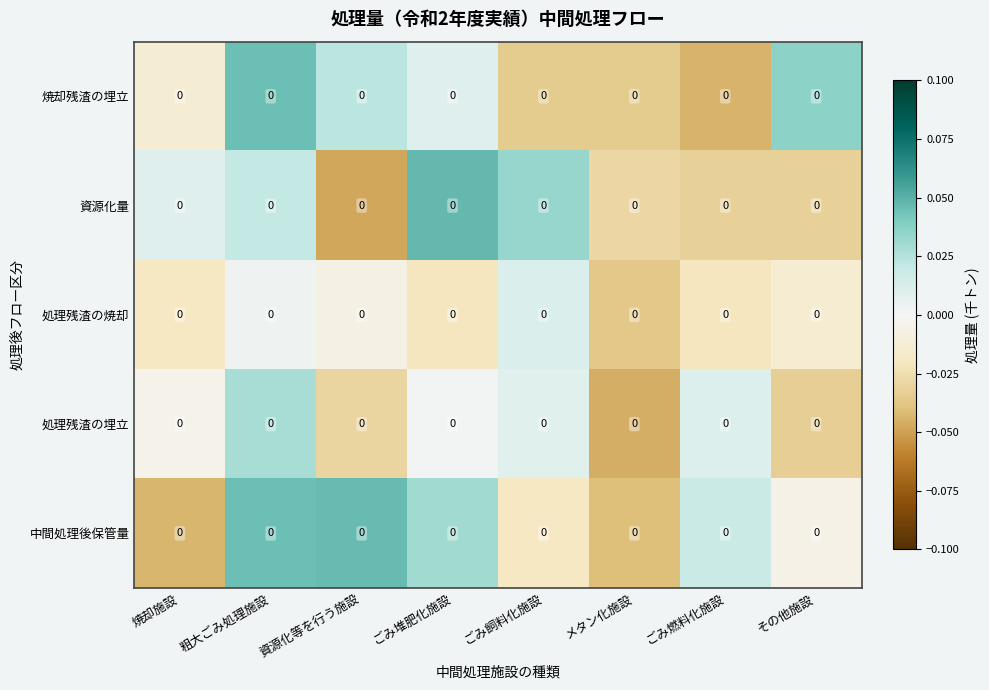

Between ごみ堆肥化施設 and メタン化施設, which series saw the biggest shift?

資源化量